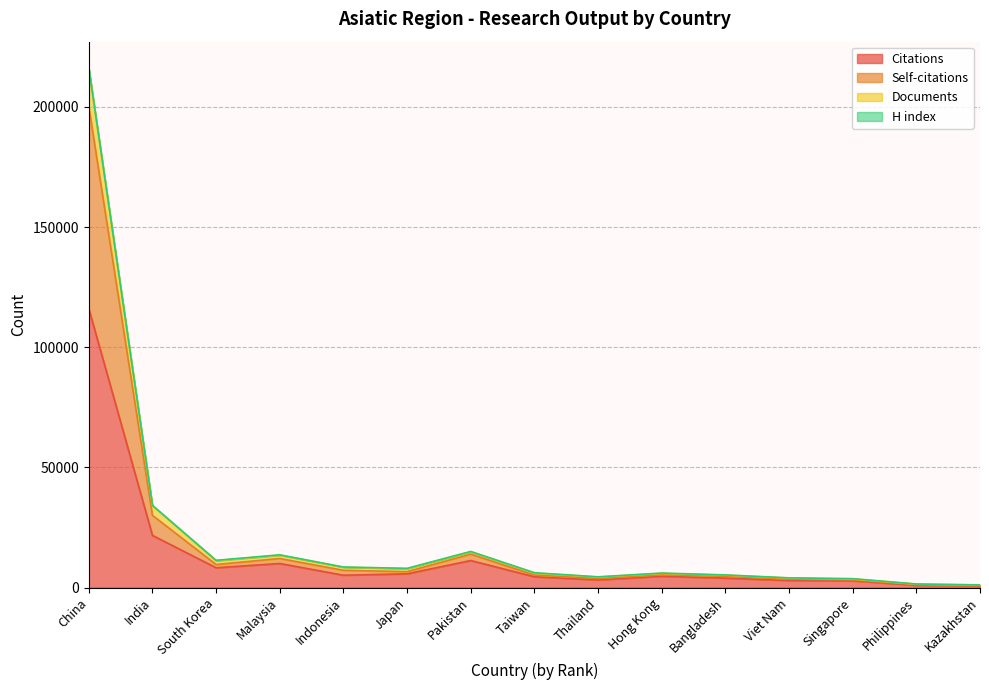

How many lines are shown in the chart?

4